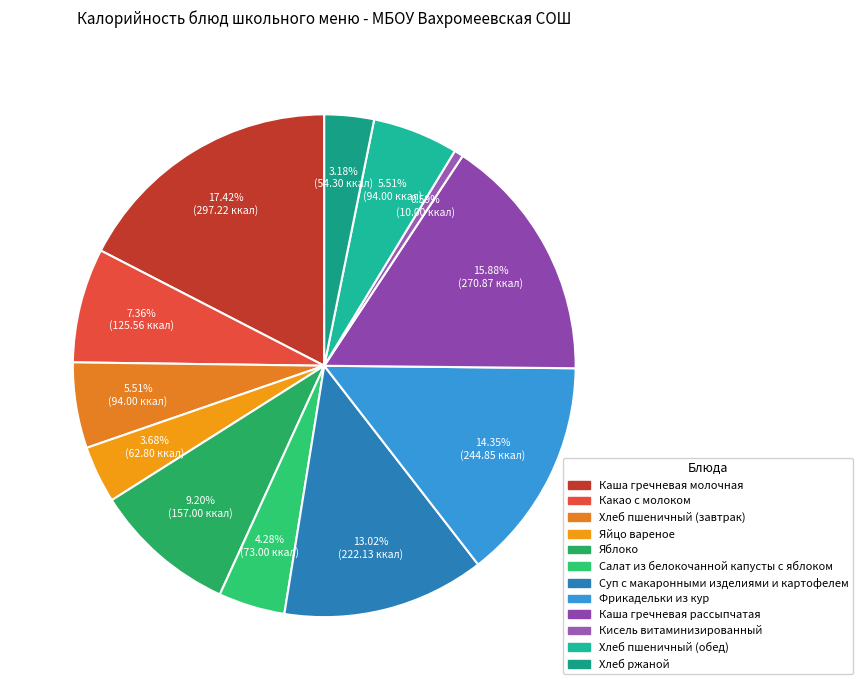

Count the number of slices in the pie.

12